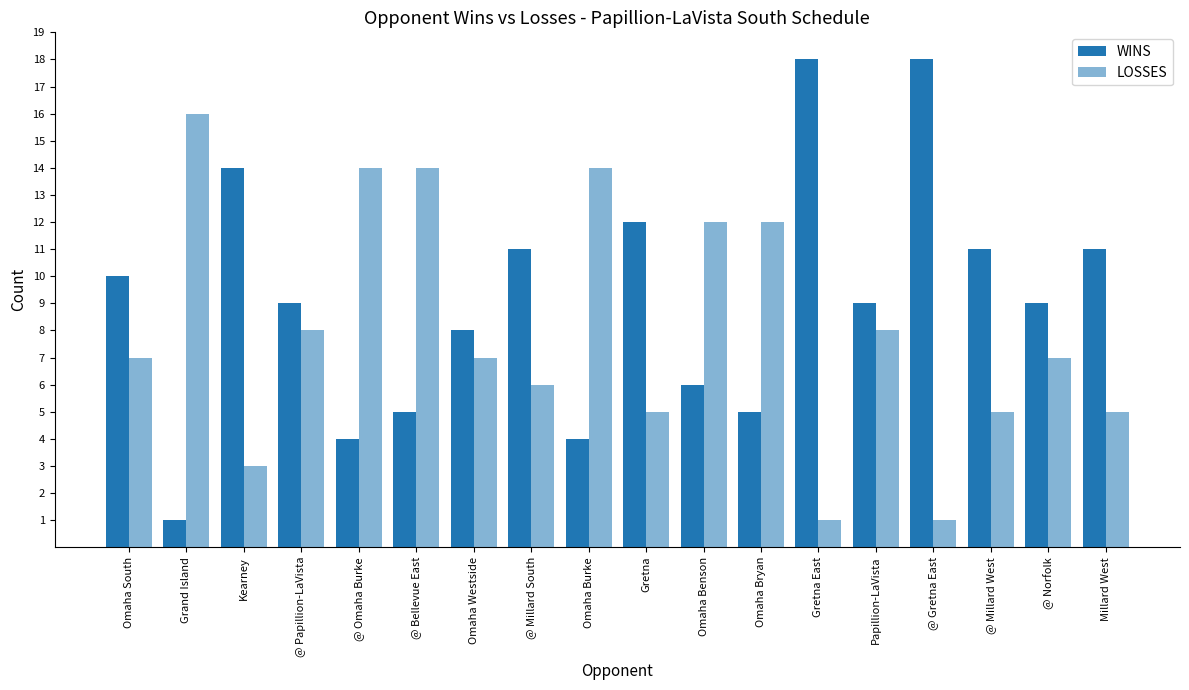

How many series are shown in this chart?

2